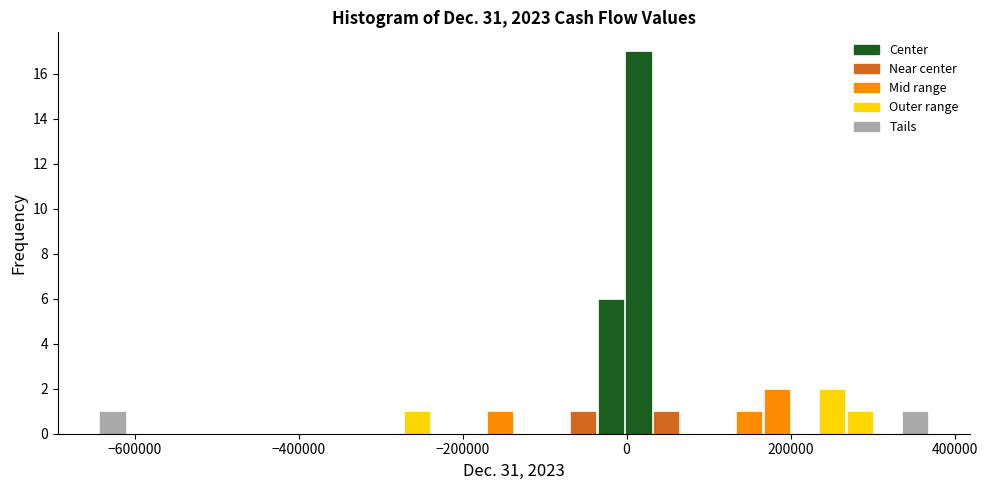

Around what value on the x-axis is the tallest bar? Give the approximate position of its centre, as read against the axis.

20000